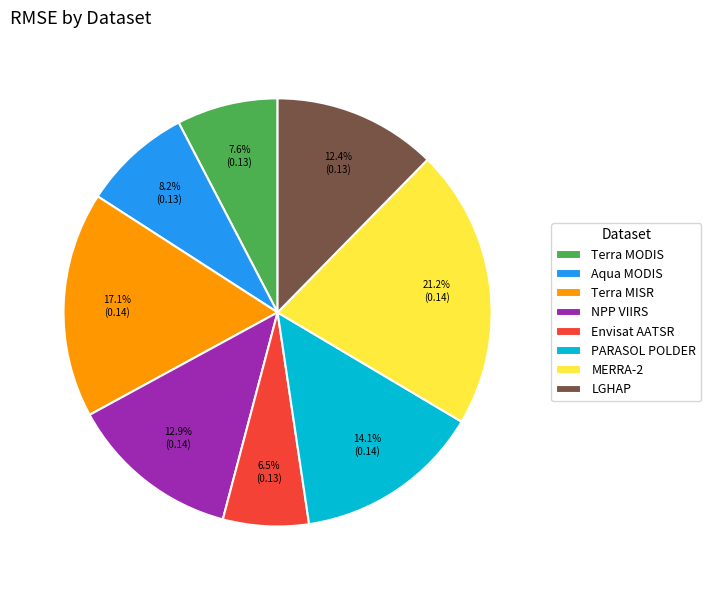

Between NPP VIIRS and PARASOL POLDER, which is larger?

PARASOL POLDER